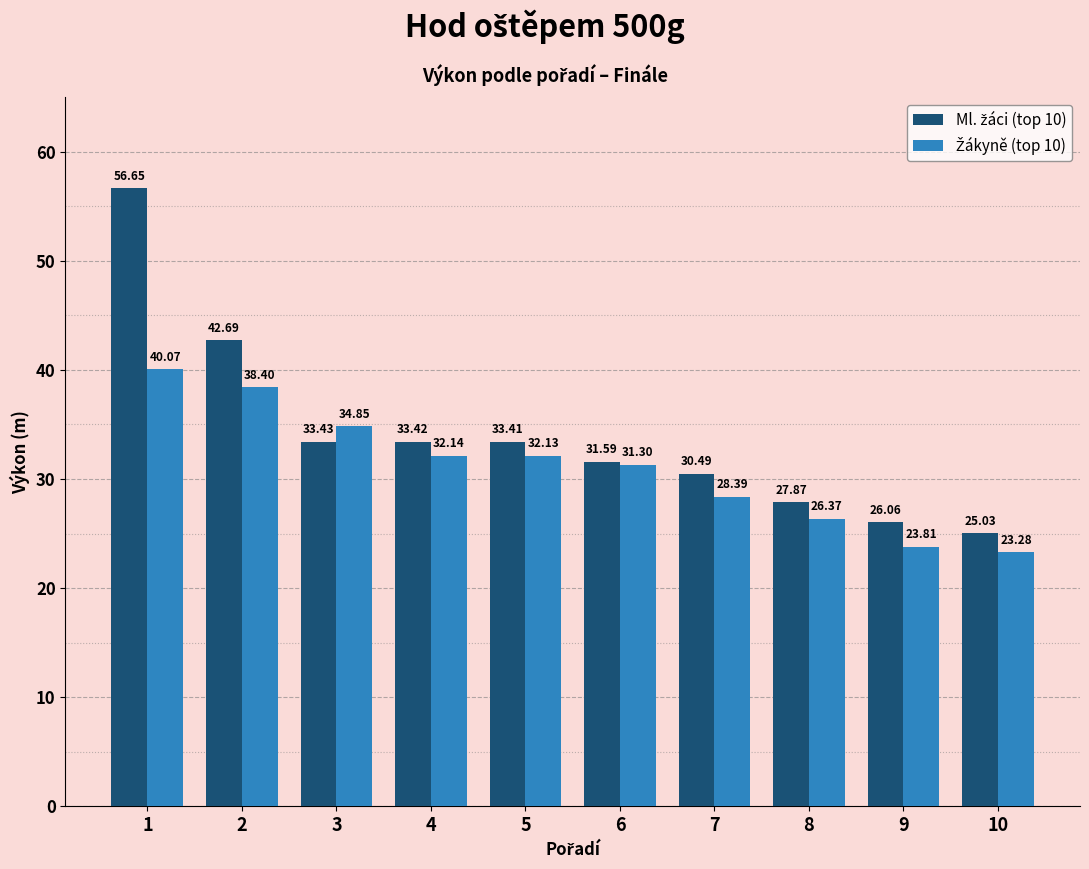

What is the total value across all series at 1?

96.7